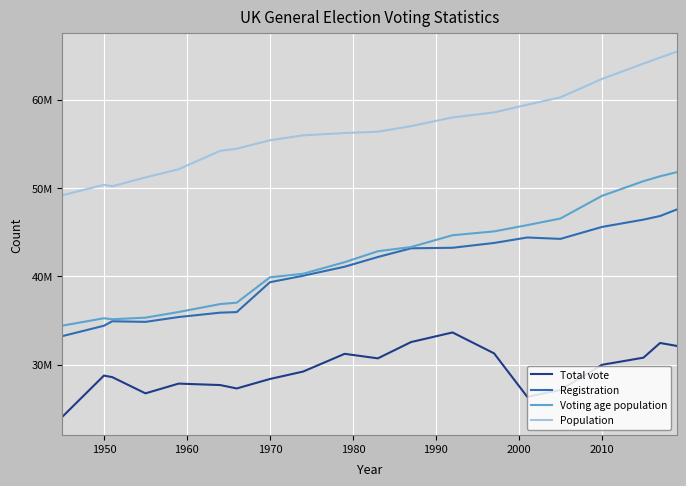

Does the chart display data point markers on the line(s)?

No